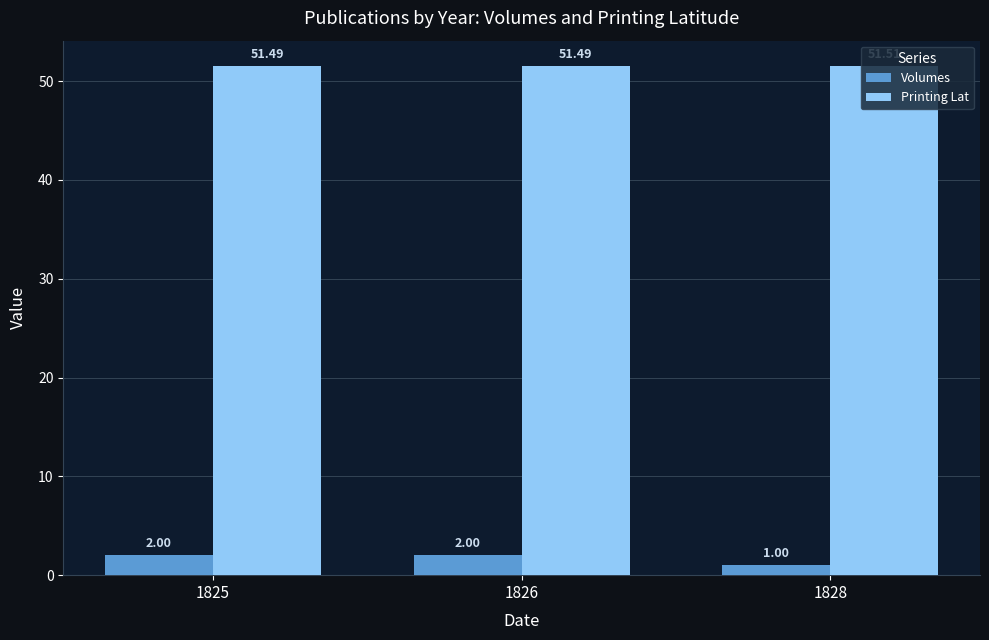

Is the value of Volumes at 1828 greater than the value of Printing Lat at 1828?

No